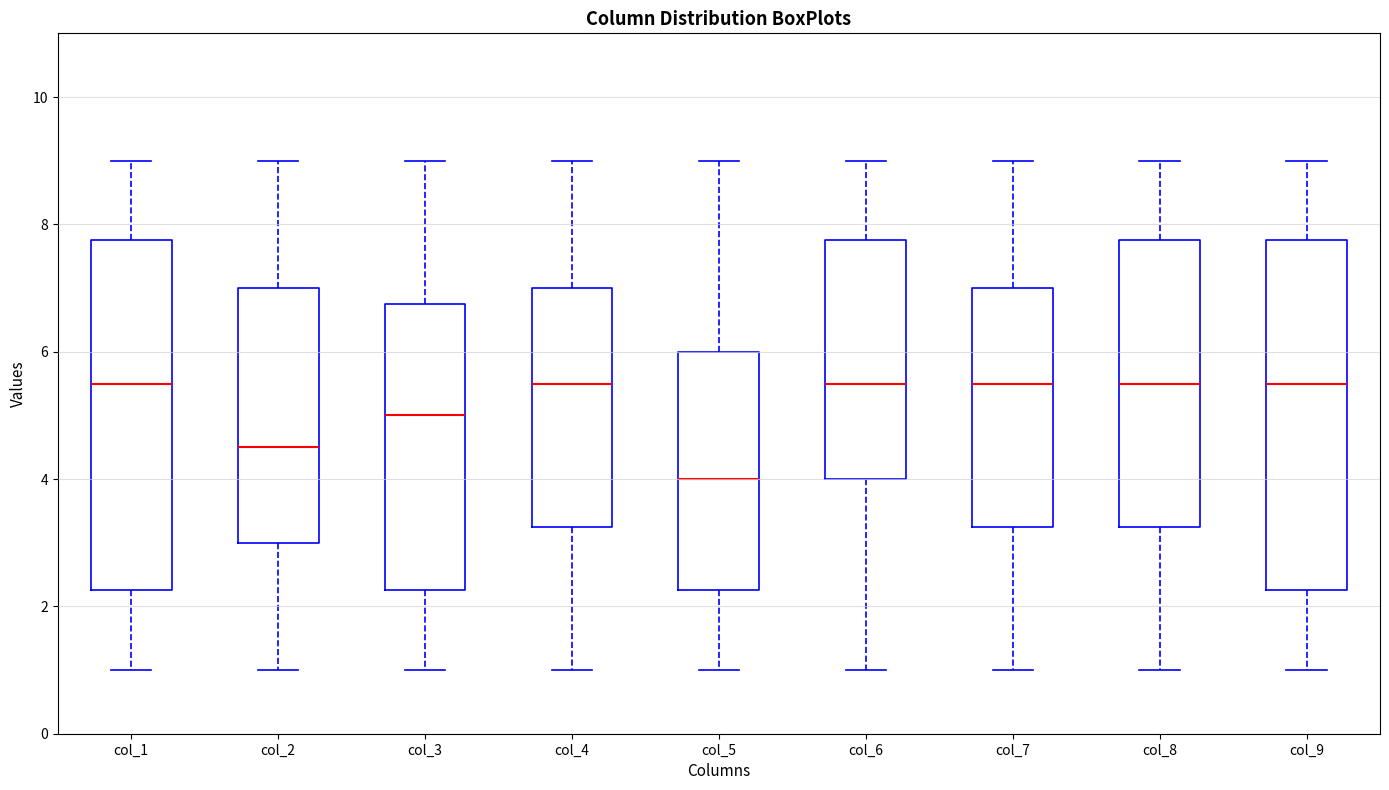

Where is the lower edge of the box for col_4 on the y-axis? The values are not printed on the chart, so give them approximately, as read against the axis.

3.2